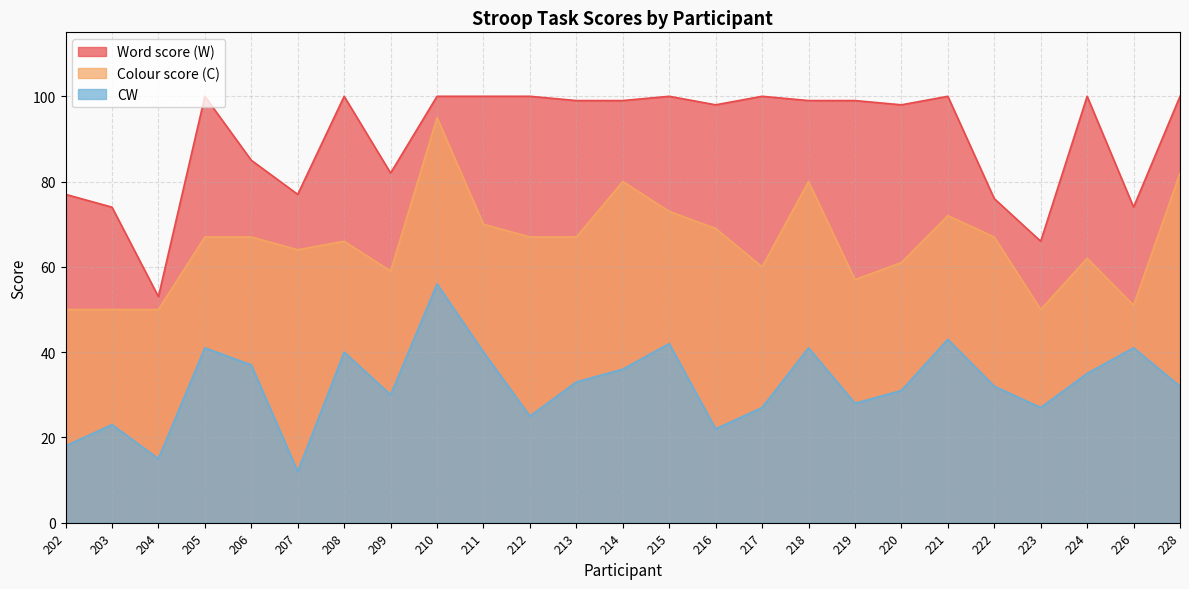

How many lines are shown in the chart?

3